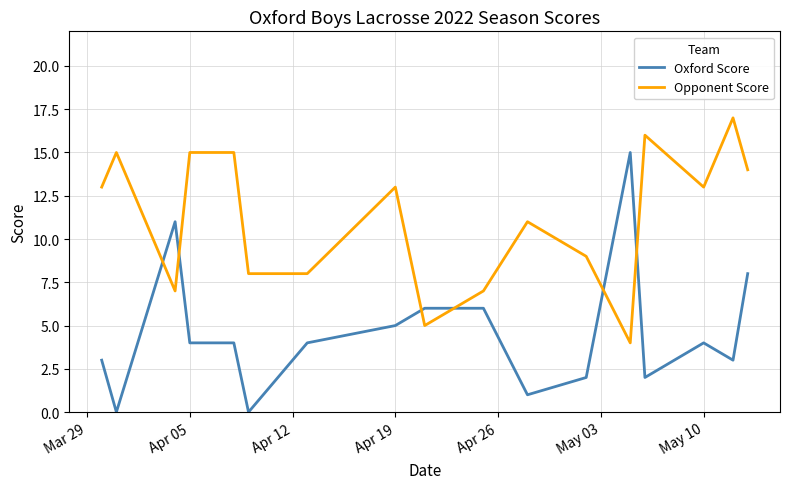

Which series has the widest spread of values?

Oxford Score